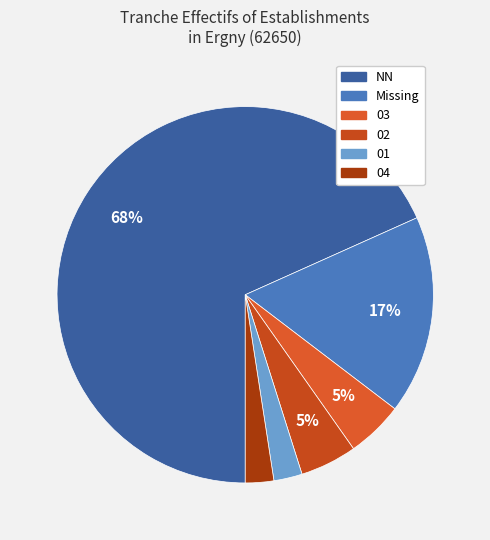

Does any single category account for the majority?

Yes